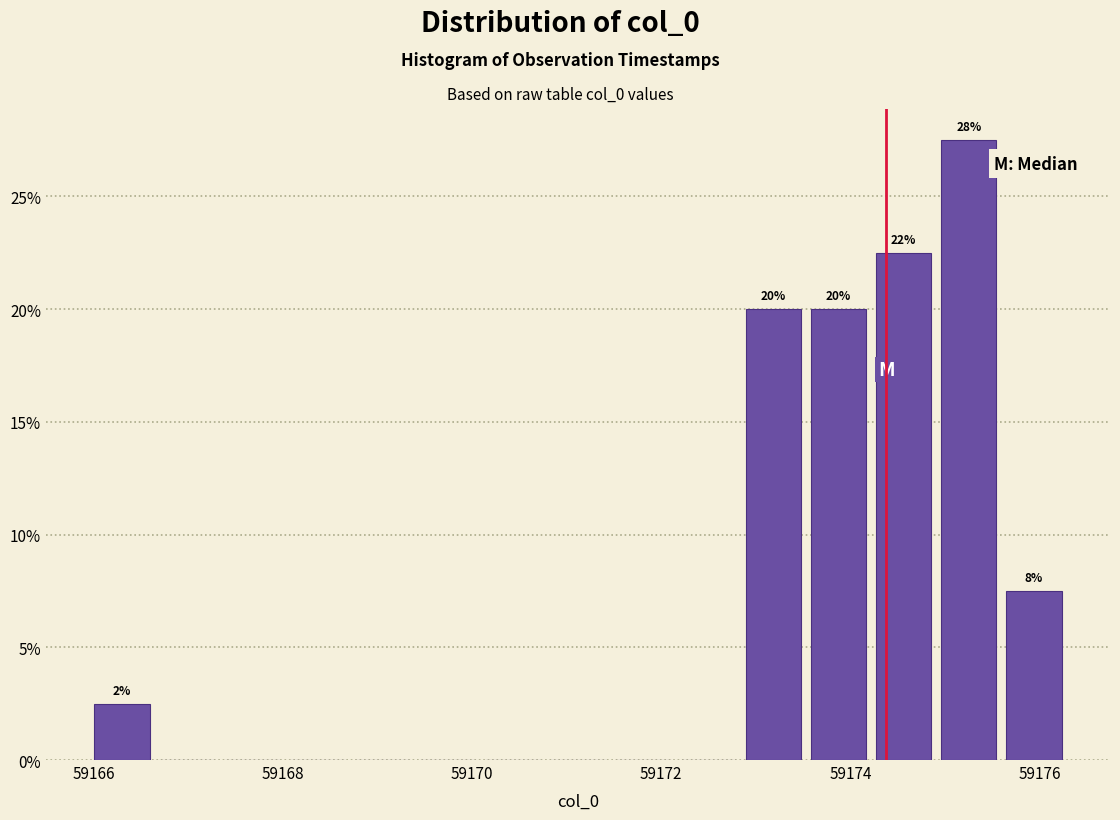

Around what value on the x-axis is the tallest bar? Give the approximate position of its centre, as read against the axis.

59175.2